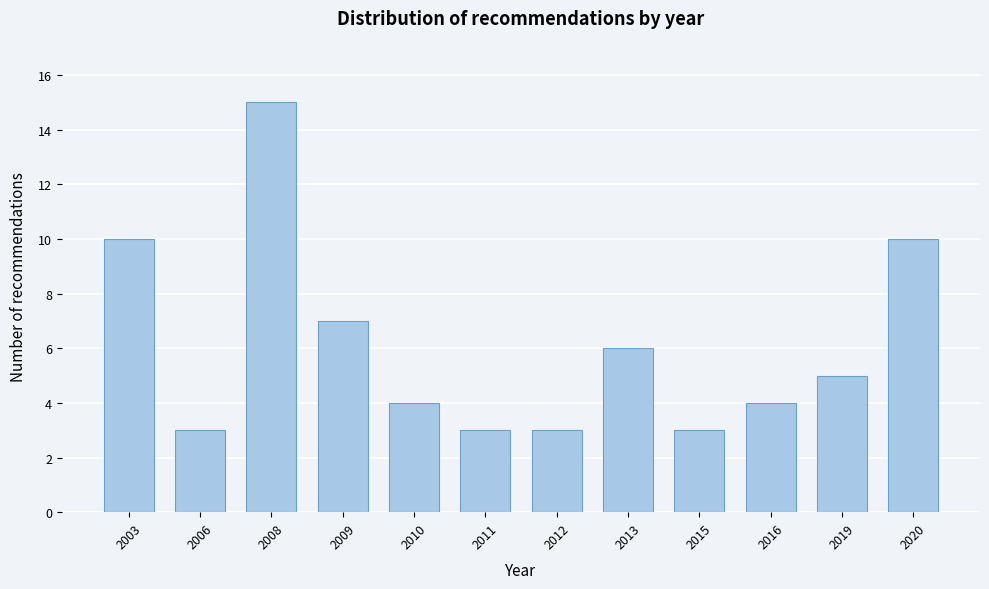

Reading left to right, what are all the values shown in this chart?

10	3	15	7	4	3	3	6	3	4	5	10